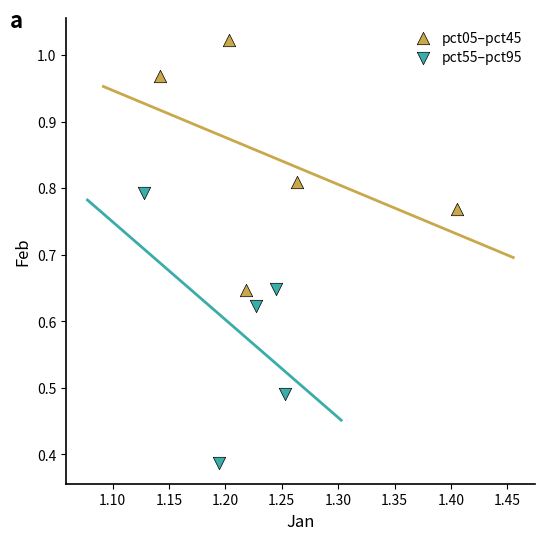

Which series reaches the minimum Y coordinate?

pct55–pct95